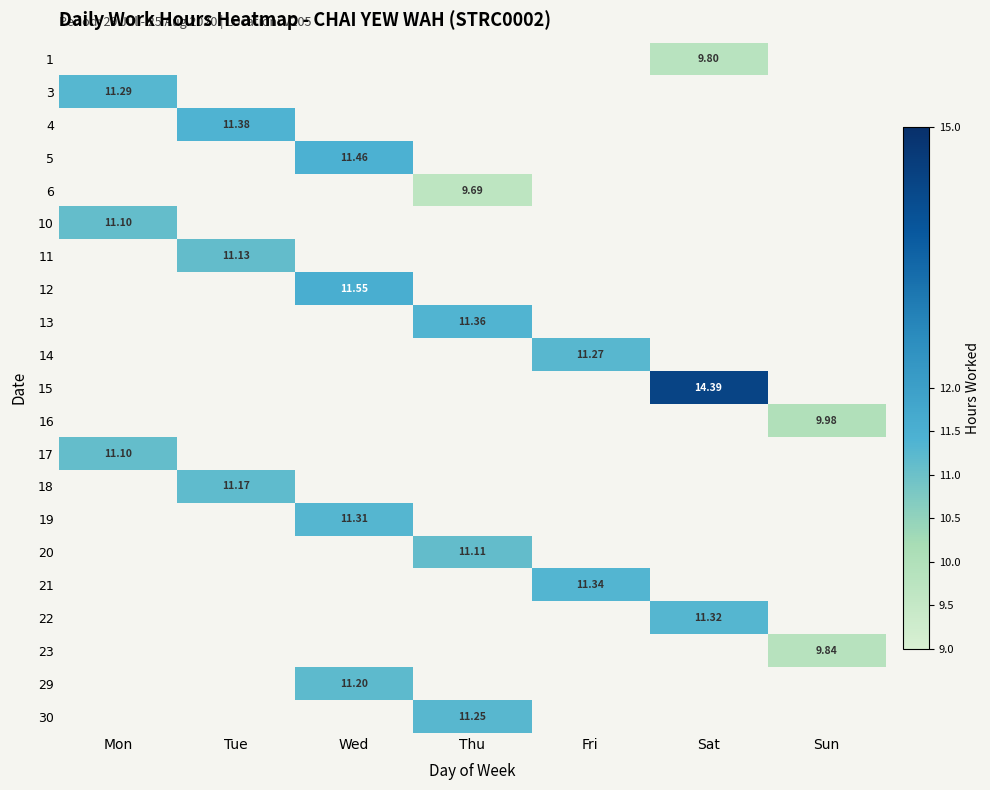

Between Fri and Mon, which is larger?

Mon